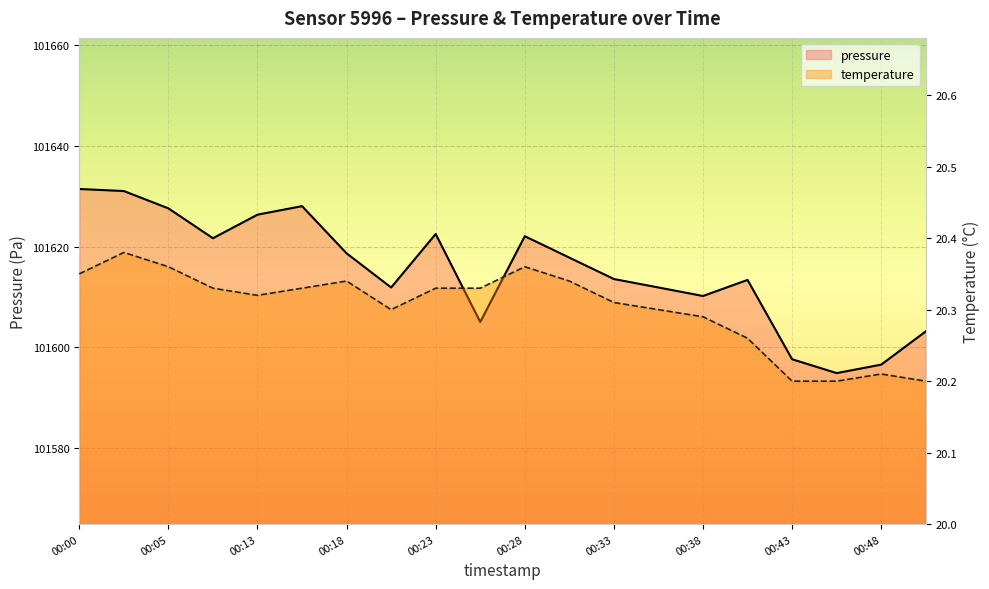

List the series in order of their peak value, highest first.

pressure, temperature